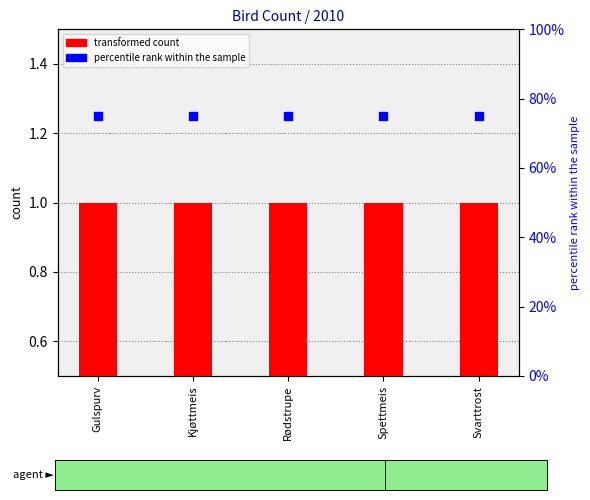

Is the value of percentile rank within the sample at Kjøttmeis greater than the value of transformed count at Svarttrost?

Yes